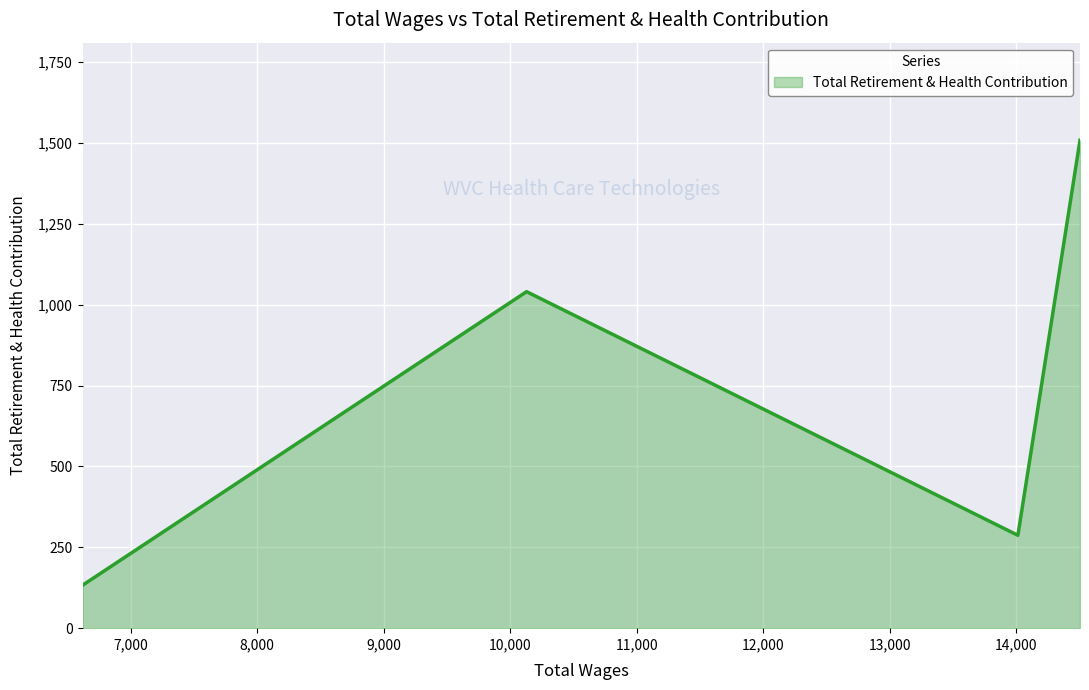

True or false: the data shows 287 at 14013.0.

True